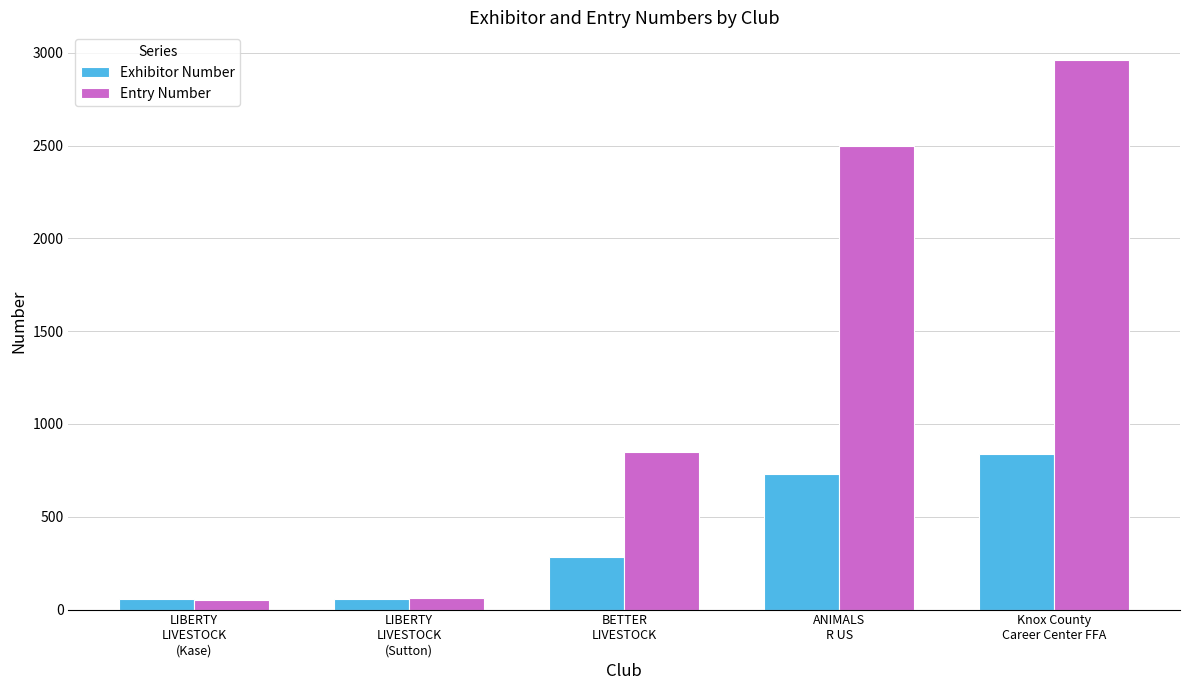

What is the sum of all Entry Number values?

6423